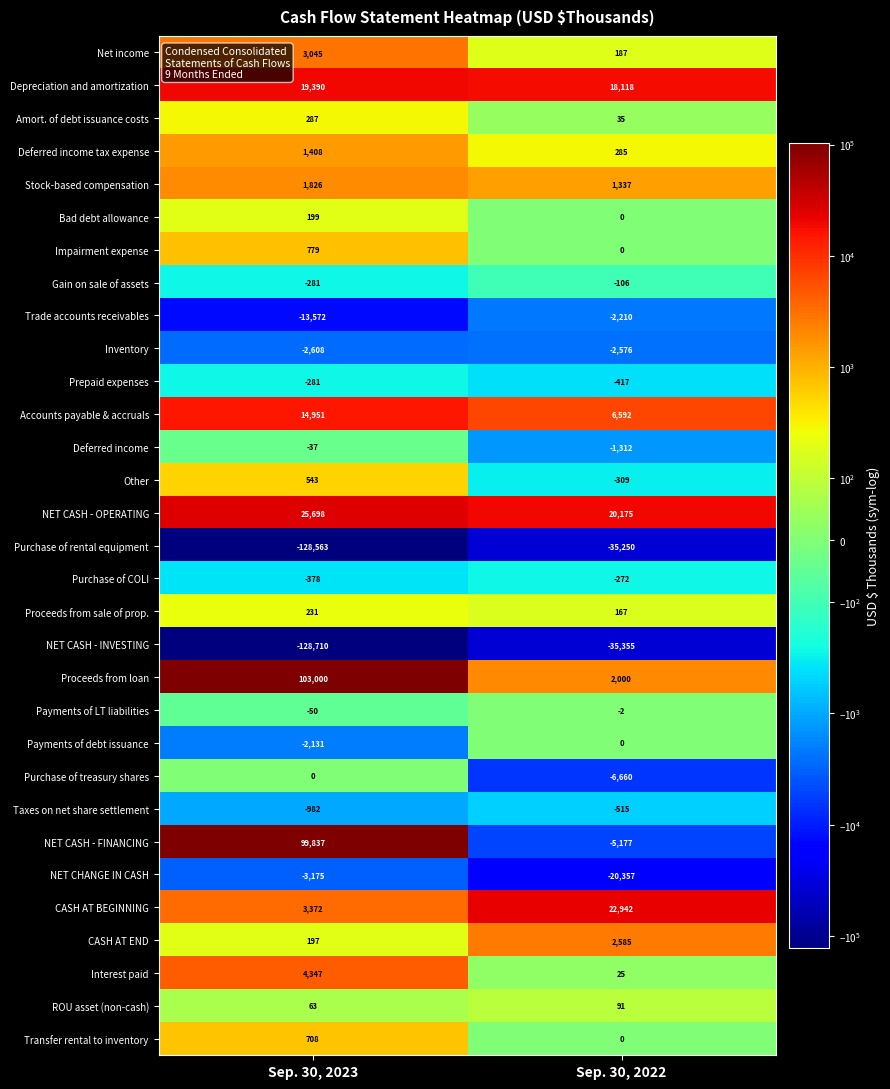

What is the difference between the Deferred income tax expense values at Sep. 30, 2022 and Sep. 30, 2023?

1123